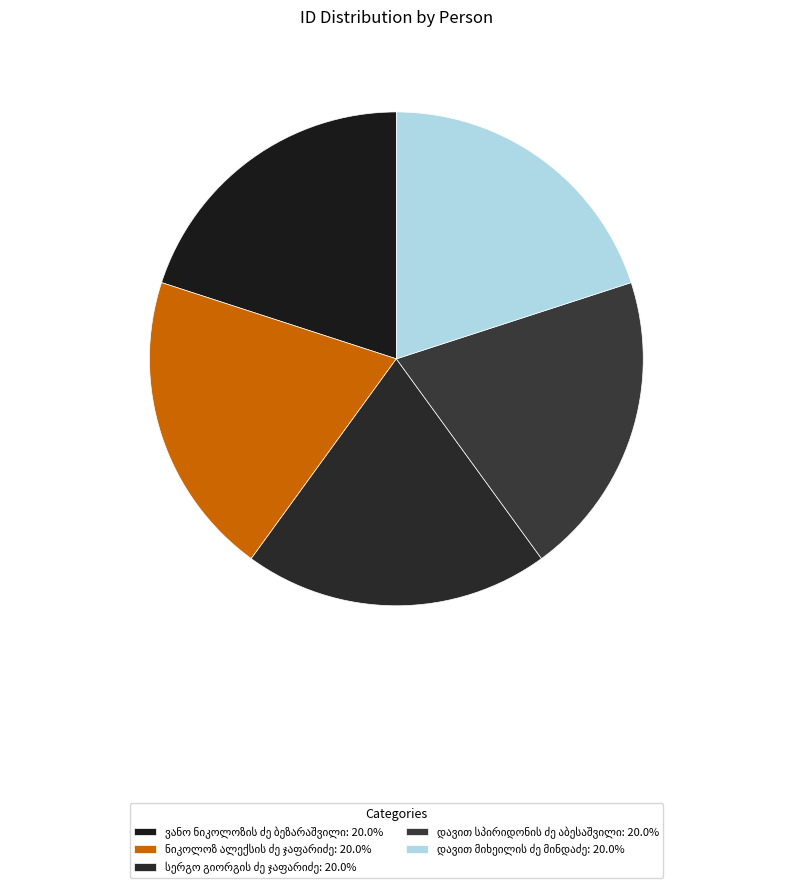

How many segments does this pie chart have?

5